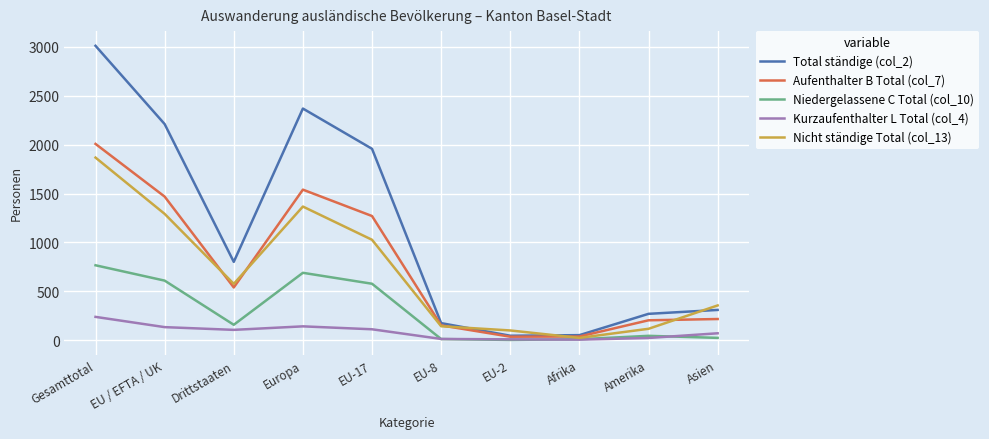

The value of Kurzaufenthalter L Total (col_4) at Gesamttotal is 238. True or false?

True